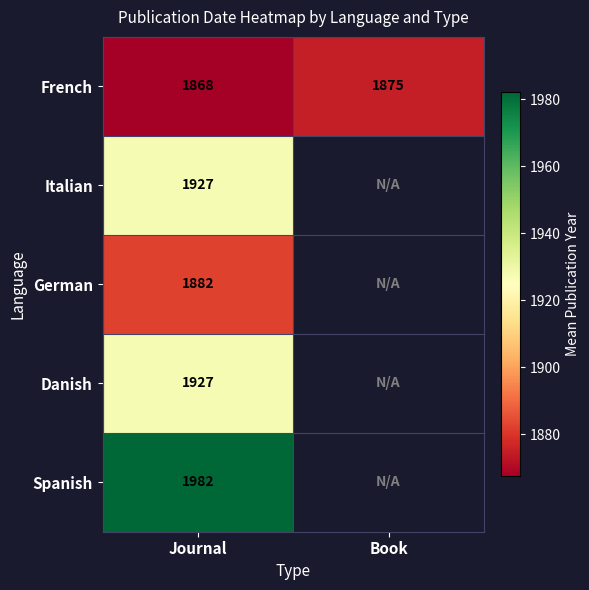

Between Book and Journal, which is larger?

Book